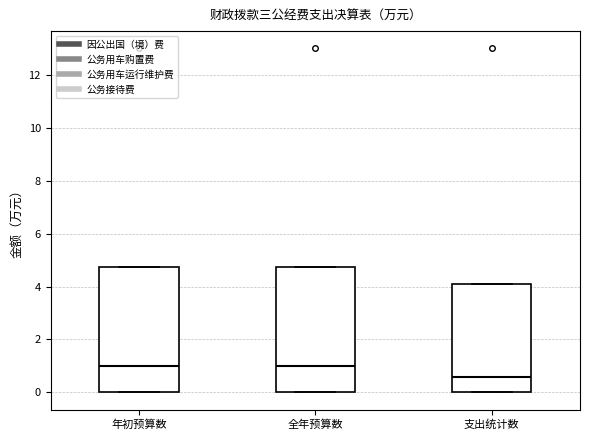

Reading left to right, read every box against the y-axis: the position of its median line, the range the box covers, and the ends of its whiskers. The values are not printed on the chart, so give them approximately, as read against the axis.

年初预算数: median 1.0, box 0.0 to 4.8, whiskers 0.0 to 4.8
全年预算数: median 1.0, box 0.0 to 4.8, whiskers 0.0 to 4.8
支出统计数: median 0.6, box 0.0 to 4.2, whiskers 0.0 to 4.2